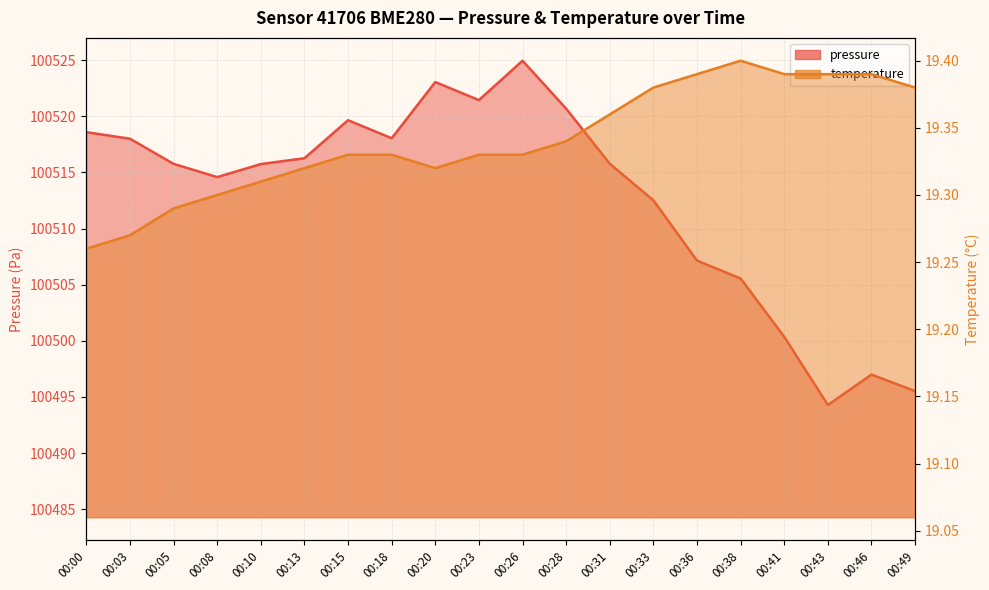

What is the value of the temperature point at the 7th from the left?

19.3